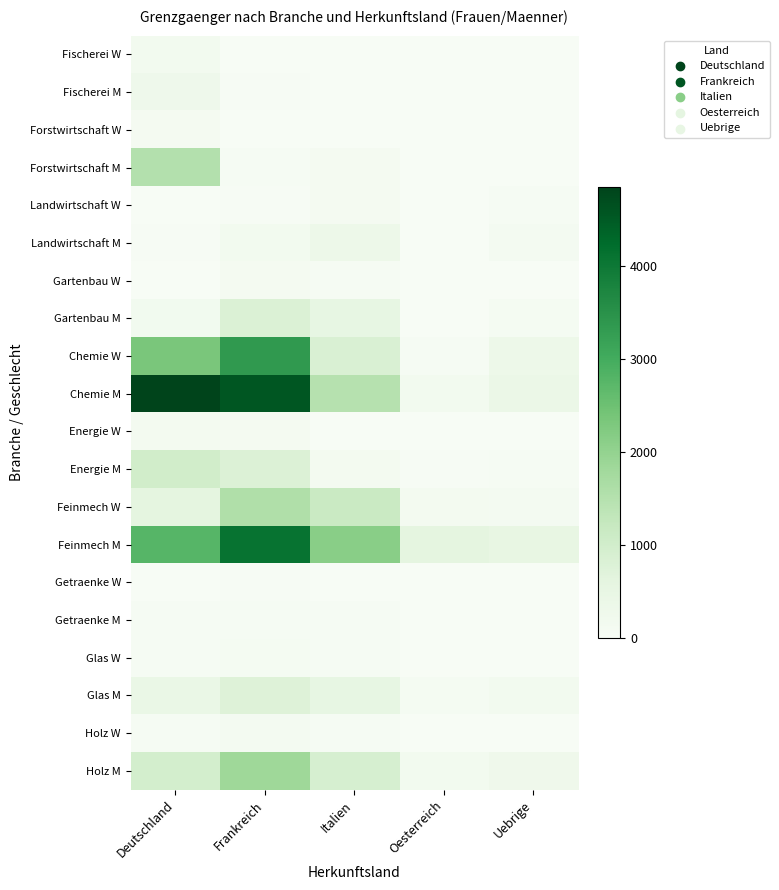

Reading left to right, what are all the values shown in this chart?

Fischerei W: Deutschland=163	Frankreich=3	Italien=0	Oesterreich=0	Uebrige=0
Fischerei M: Deutschland=301	Frankreich=27	Italien=1	Oesterreich=0	Uebrige=1
Forstwirtschaft W: Deutschland=97	Frankreich=9	Italien=3	Oesterreich=0	Uebrige=0
Forstwirtschaft M: Deutschland=1528	Frankreich=66	Italien=108	Oesterreich=10	Uebrige=5
Landwirtschaft W: Deutschland=5	Frankreich=28	Italien=106	Oesterreich=16	Uebrige=73
Landwirtschaft M: Deutschland=22	Frankreich=163	Italien=329	Oesterreich=6	Uebrige=123
Gartenbau W: Deutschland=17	Frankreich=98	Italien=58	Oesterreich=6	Uebrige=7
Gartenbau M: Deutschland=175	Frankreich=812	Italien=514	Oesterreich=17	Uebrige=93
Chemie W: Deutschland=2337	Frankreich=3363	Italien=849	Oesterreich=67	Uebrige=336
Chemie M: Deutschland=4849	Frankreich=4567	Italien=1480	Oesterreich=156	Uebrige=402
Energie W: Deutschland=148	Frankreich=106	Italien=13	Oesterreich=3	Uebrige=15
Energie M: Deutschland=1008	Frankreich=785	Italien=148	Oesterreich=29	Uebrige=51
Feinmech W: Deutschland=595	Frankreich=1587	Italien=1155	Oesterreich=142	Uebrige=130
Feinmech M: Deutschland=2779	Frankreich=4098	Italien=2128	Oesterreich=603	Uebrige=498
Getraenke W: Deutschland=12	Frankreich=27	Italien=9	Oesterreich=2	Uebrige=2
Getraenke M: Deutschland=46	Frankreich=67	Italien=43	Oesterreich=3	Uebrige=11
Glas W: Deutschland=64	Frankreich=86	Italien=47	Oesterreich=5	Uebrige=15
Glas M: Deutschland=423	Frankreich=750	Italien=529	Oesterreich=89	Uebrige=156
Holz W: Deutschland=69	Frankreich=126	Italien=61	Oesterreich=17	Uebrige=15
Holz M: Deutschland=956	Frankreich=1851	Italien=893	Oesterreich=156	Uebrige=280